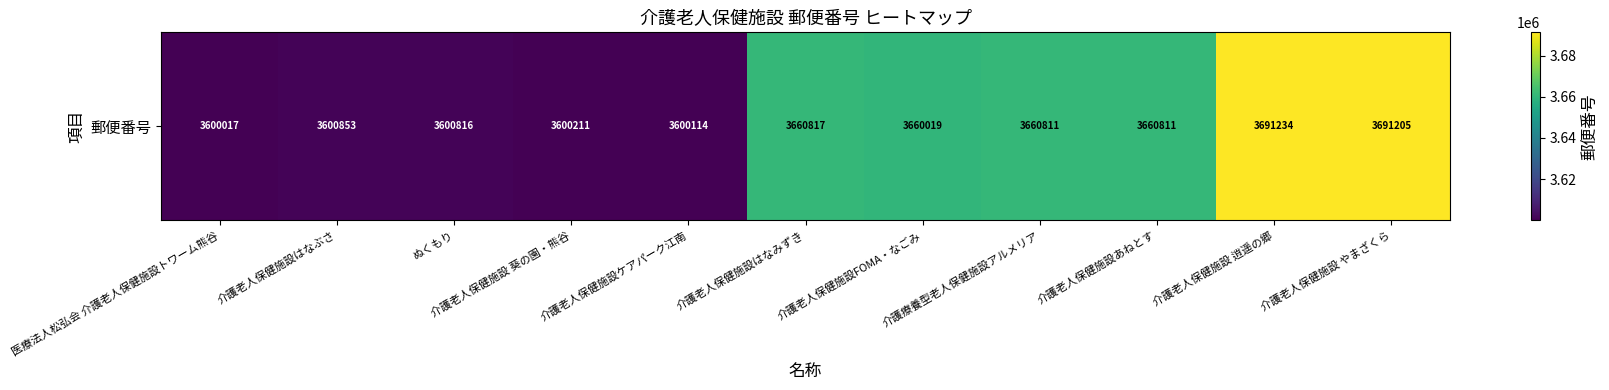

How many data points are above 3660019?

5